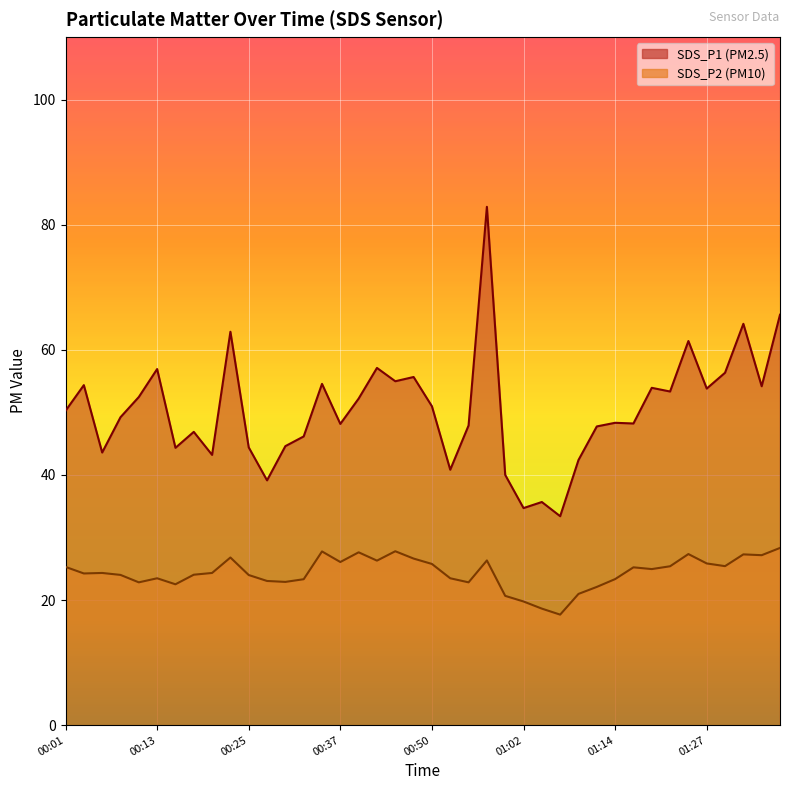

At which category is the sum across all series the highest?

00:57